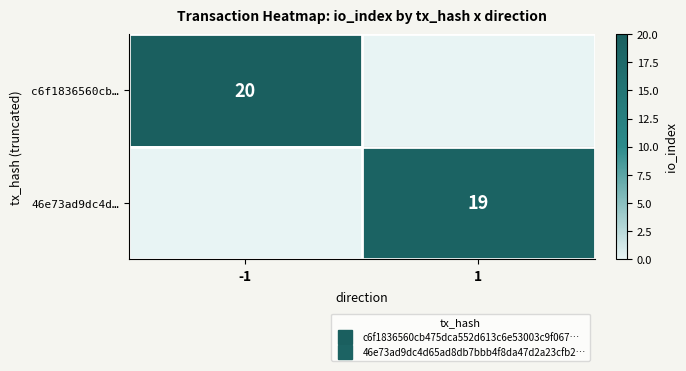

The c6f1836560cb… series shows 10 at 1. True or false?

False